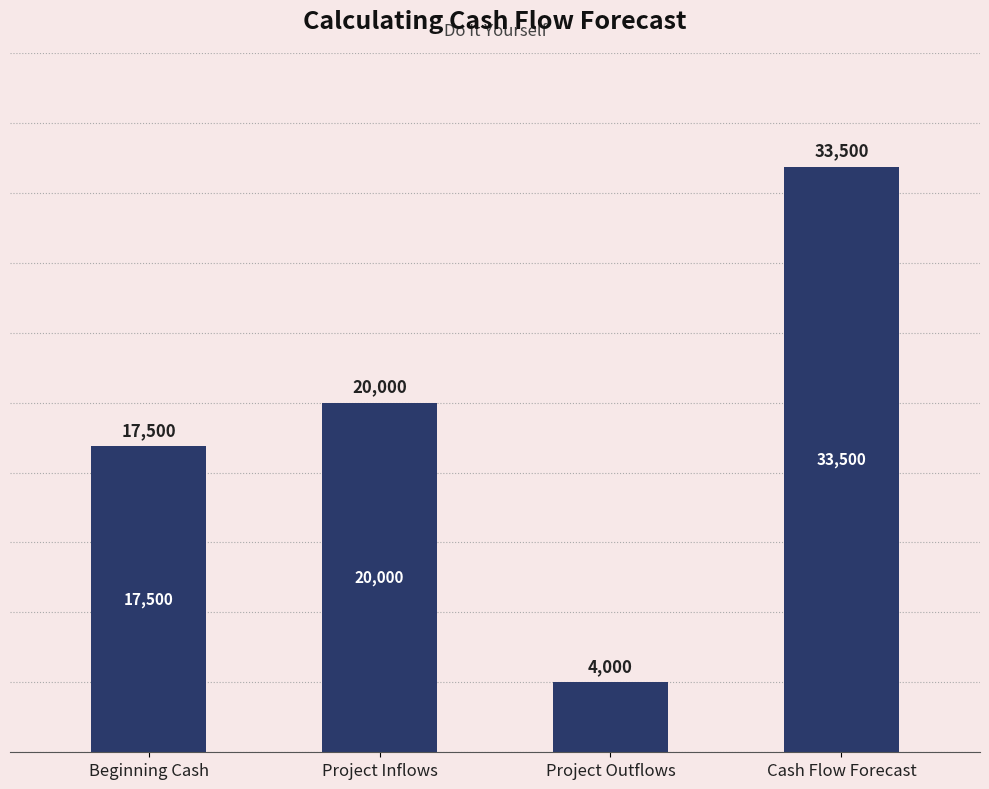

How many bars are there in total?

4